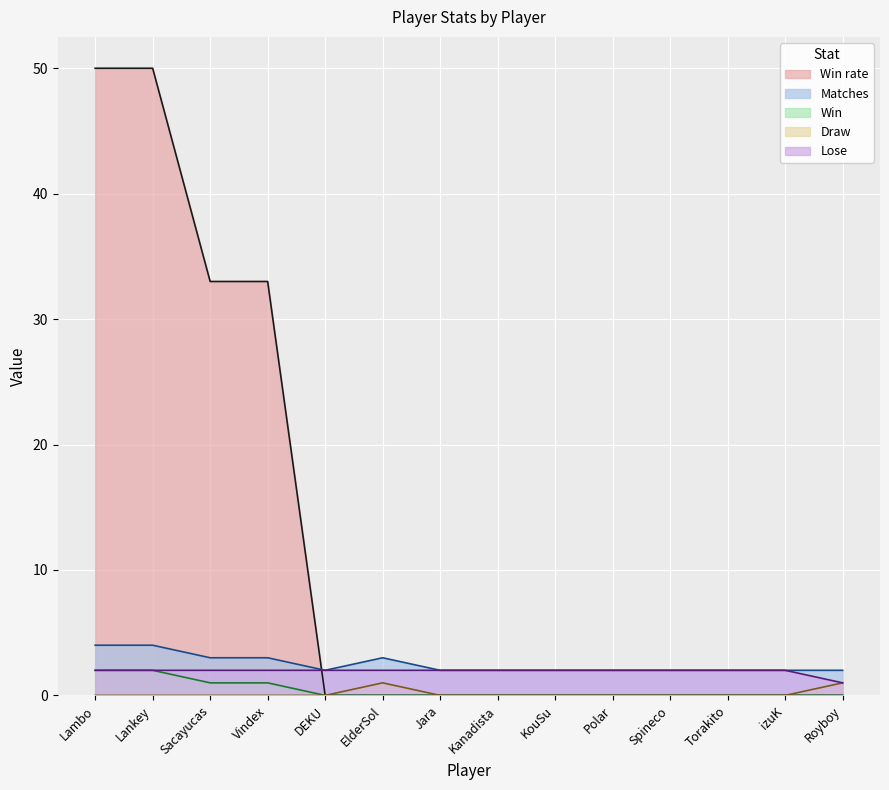

Is it true that Draw equals 1 at Lambo?

False